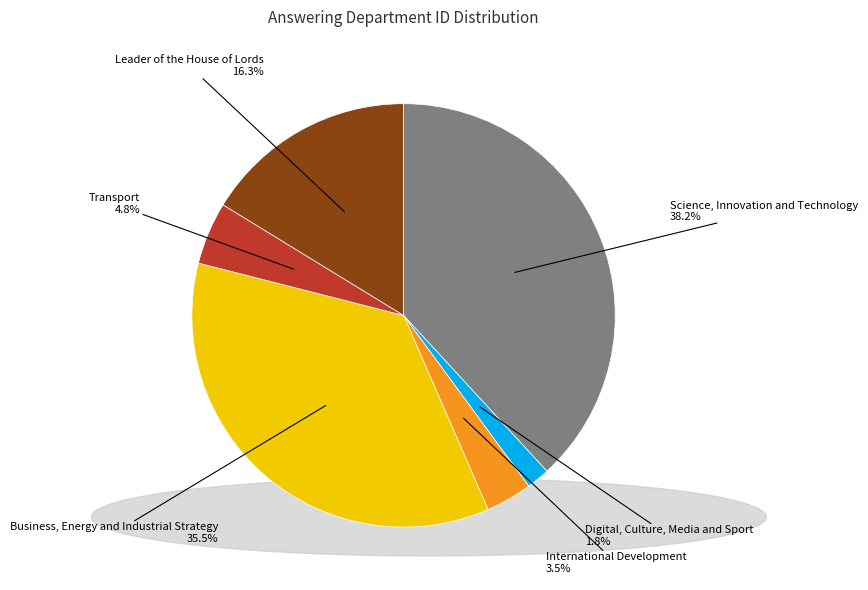

Combined, do Science, Innovation and Technology and Business, Energy and Industrial Strategy account for over 50%?

Yes